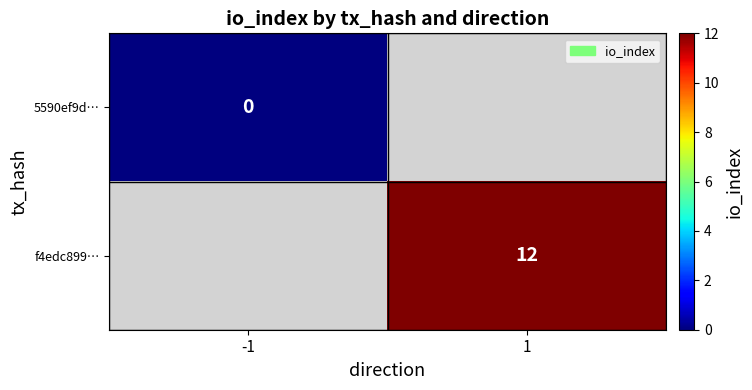

What is the greatest value displayed?

12.0